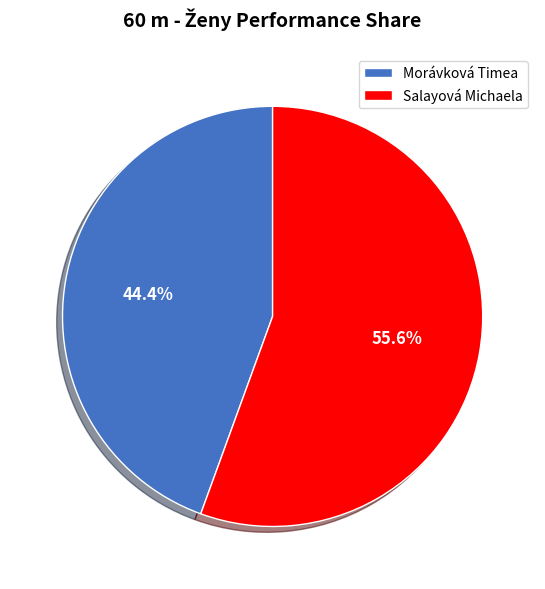

To the nearest percent, what portion does Morávková Timea represent?

44%